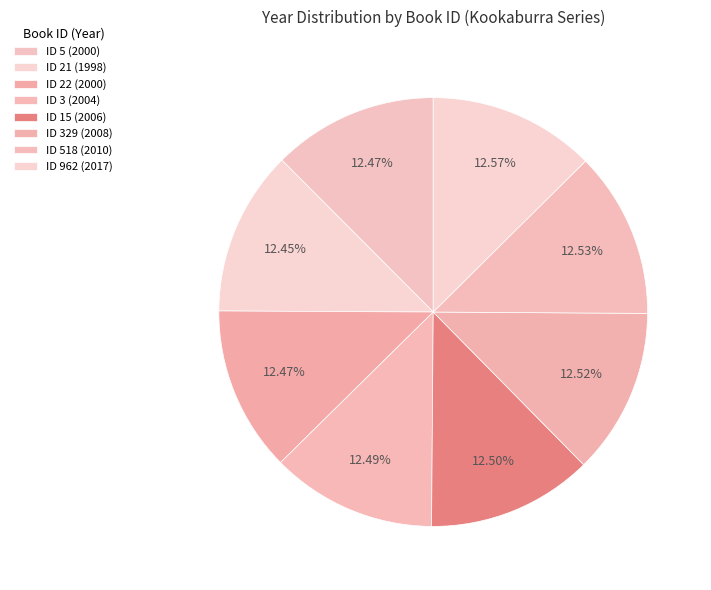

How many slices are in this pie chart?

8